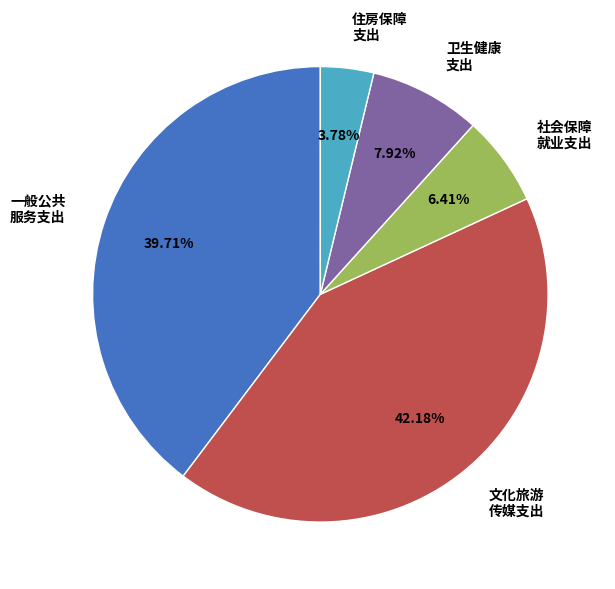

What is the smallest slice in the pie chart?

住房保障 支出